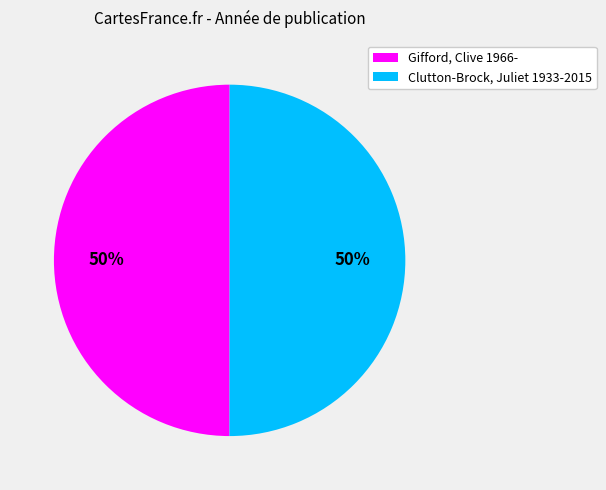

Is it true that Clutton-Brock, Juliet 1933-2015 is 50% of the pie?

True